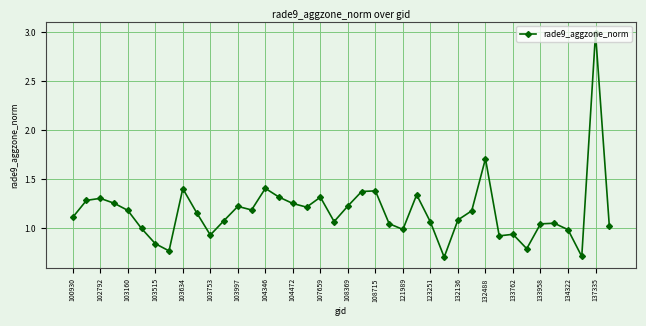

True or false: there are more than 2 points higher than both neighbors.

True